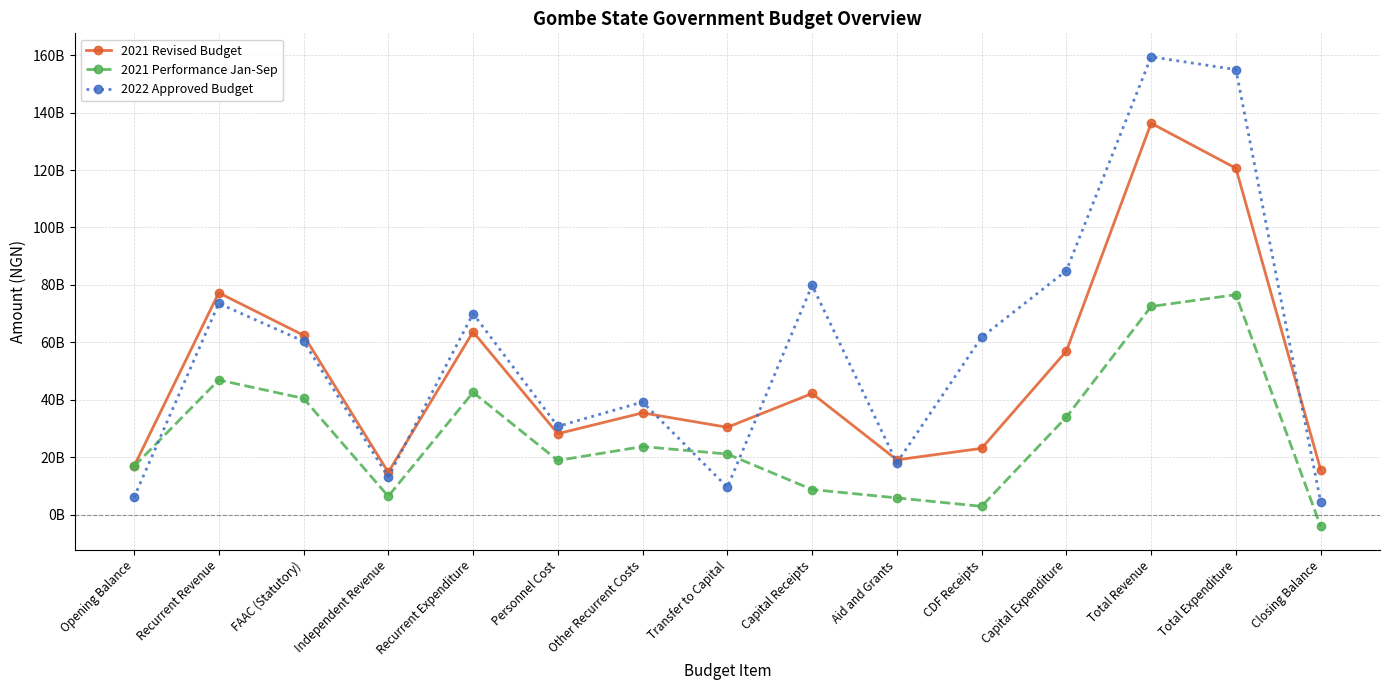

Rank the series by their average value, from lowest to highest.

2021 Performance Jan-Sep, 2021 Revised Budget, 2022 Approved Budget